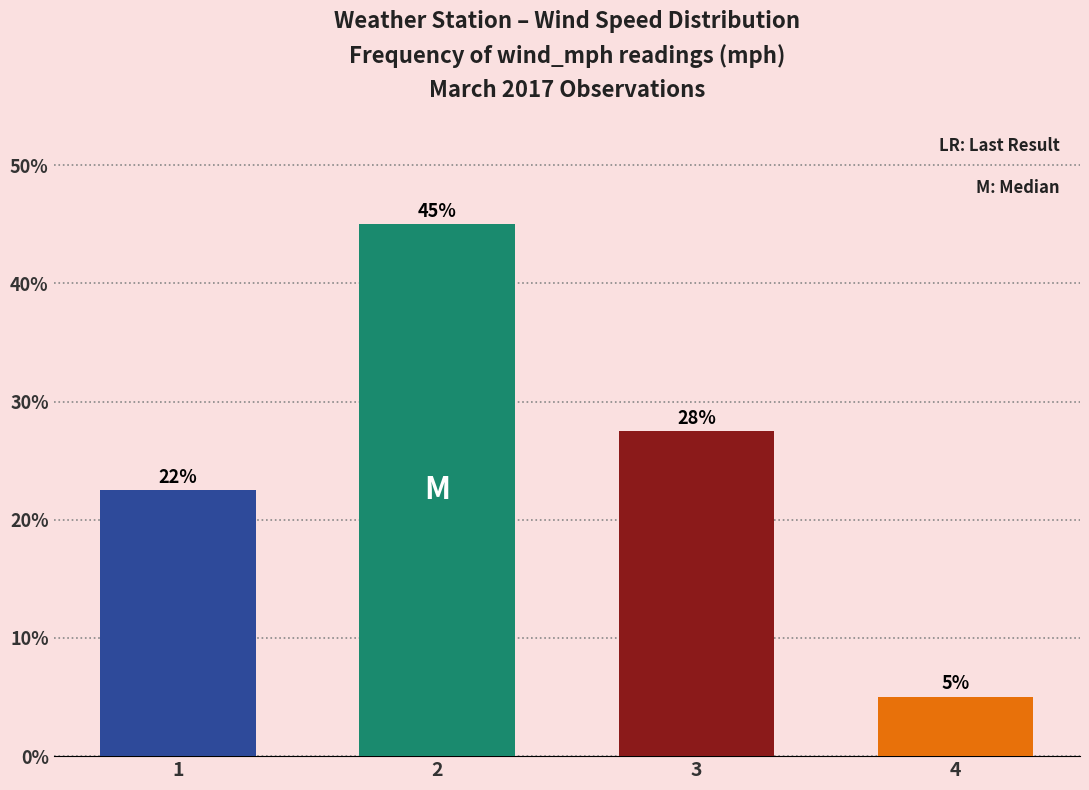

Count the number of values greater than 27.

2